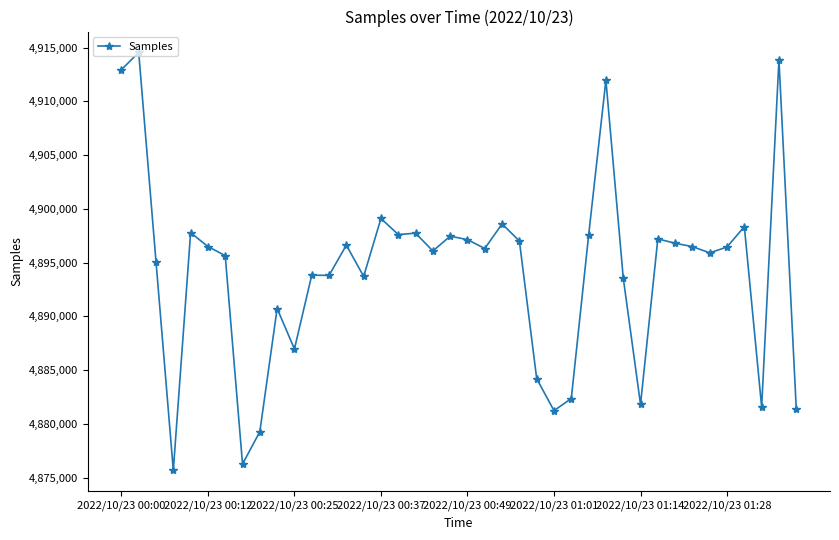

What is the difference between the second highest and second lowest values?

37614